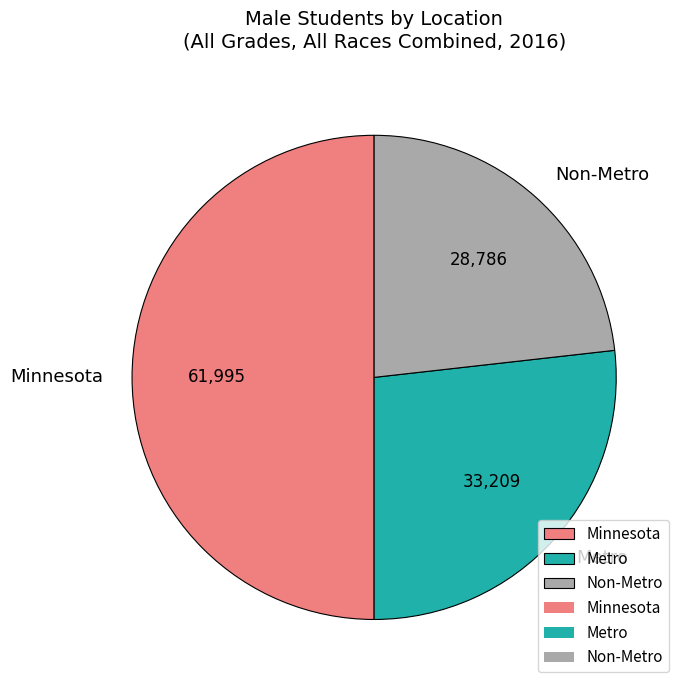

Which has a higher value, Minnesota or Metro?

Minnesota